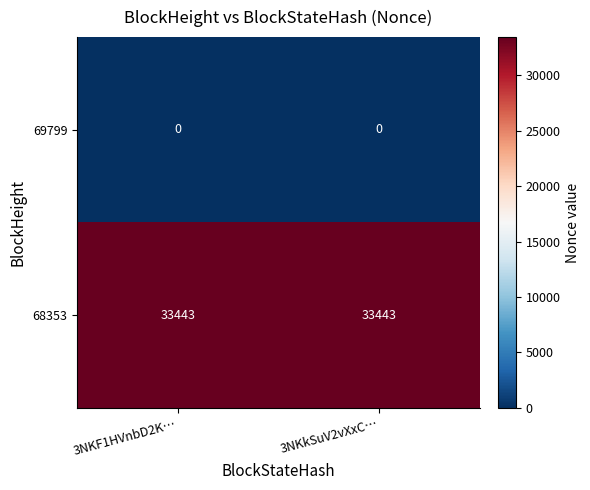

At how many categories does at least one series exceed 26527?

2